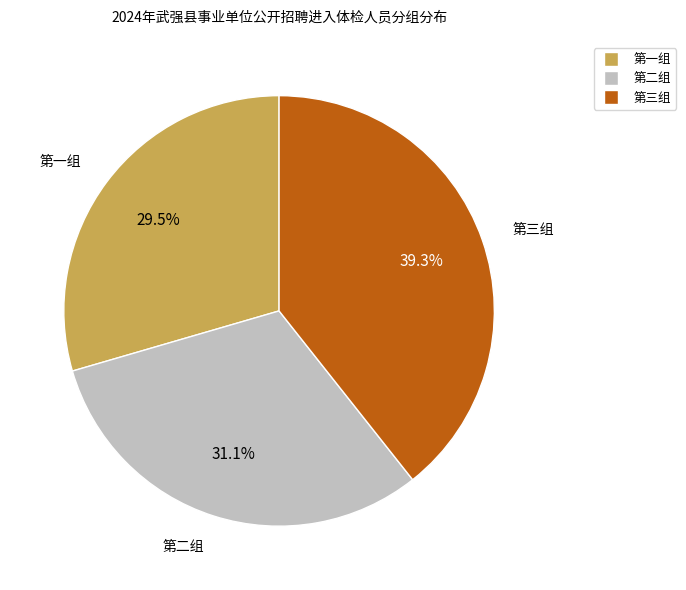

How many slices are in this pie chart?

3